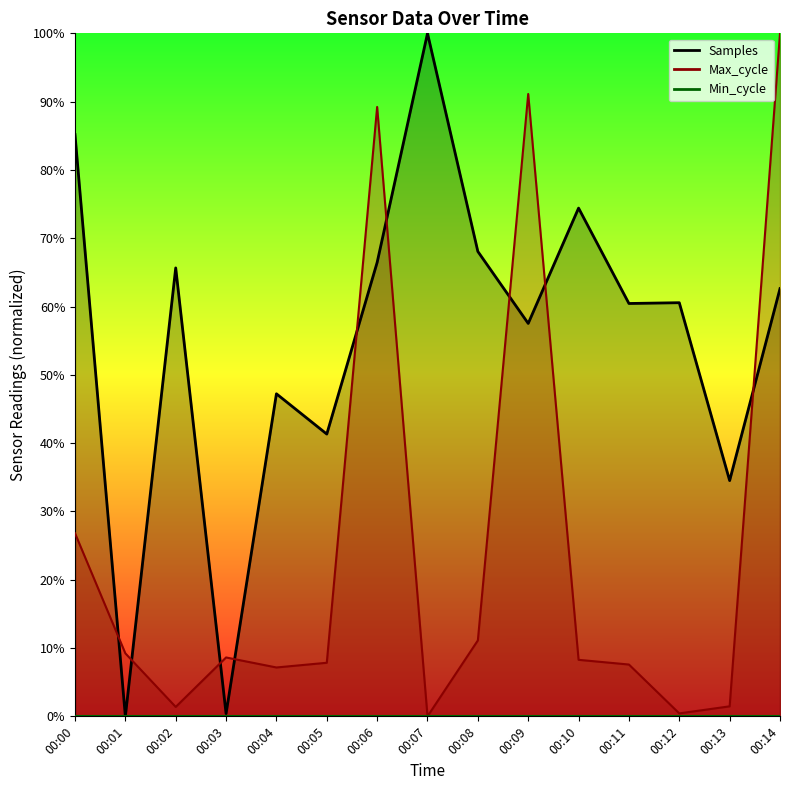

What is the difference between the second highest and second lowest values in the Samples series?

0.8